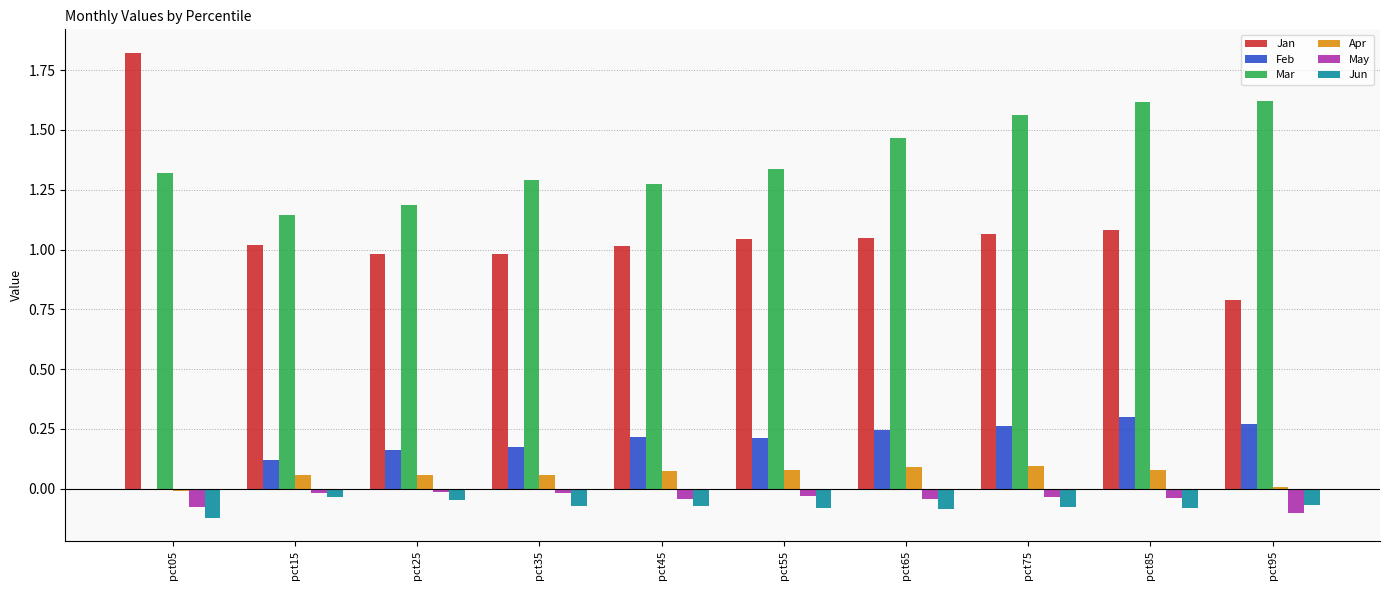

Which series has the largest total across all categories?

Mar